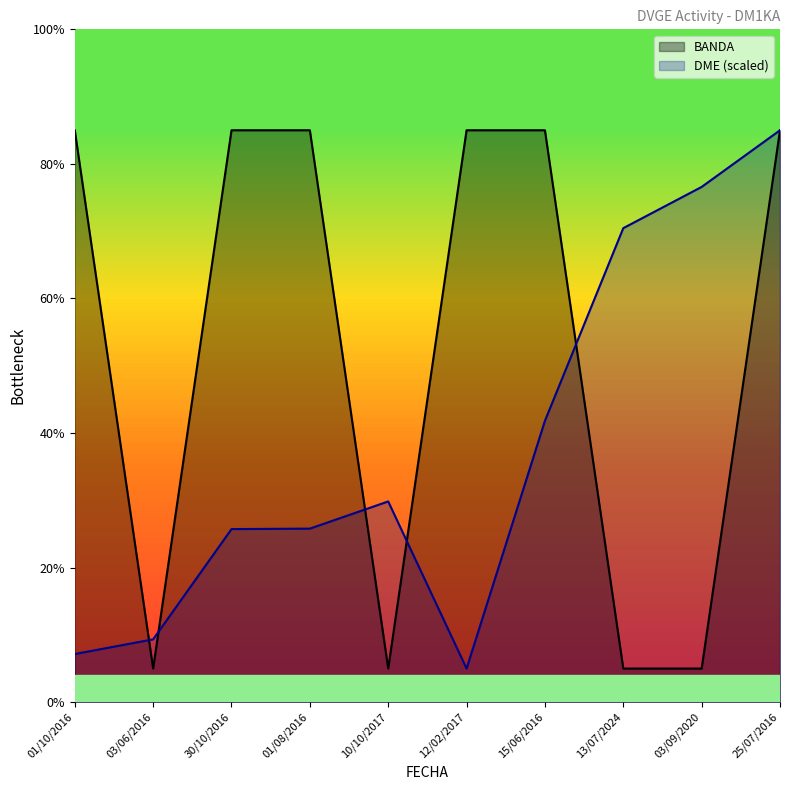

How many times do DME and BANDA cross each other?

5